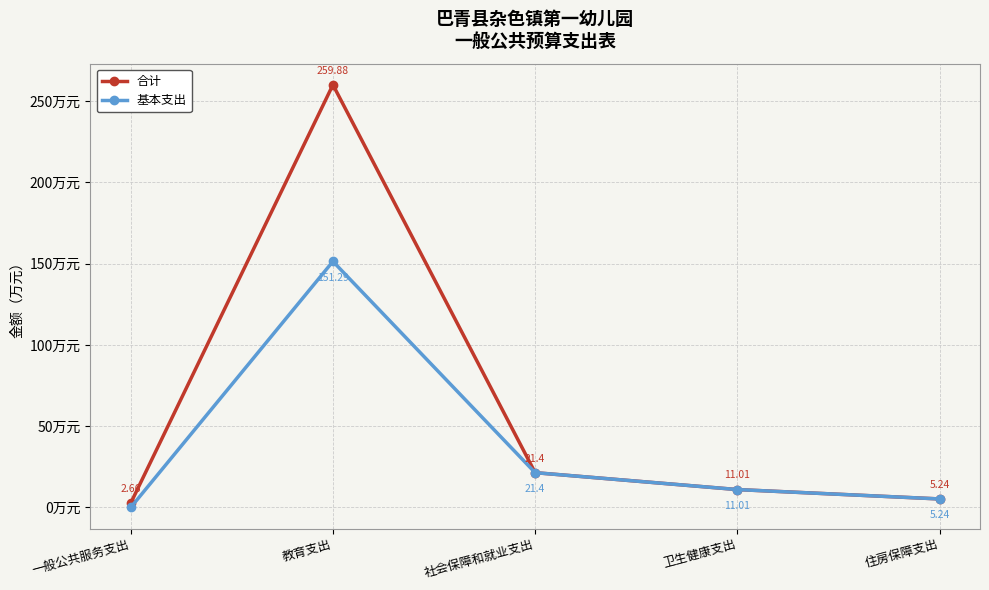

At which category does 合计 reach its first local peak?

教育支出